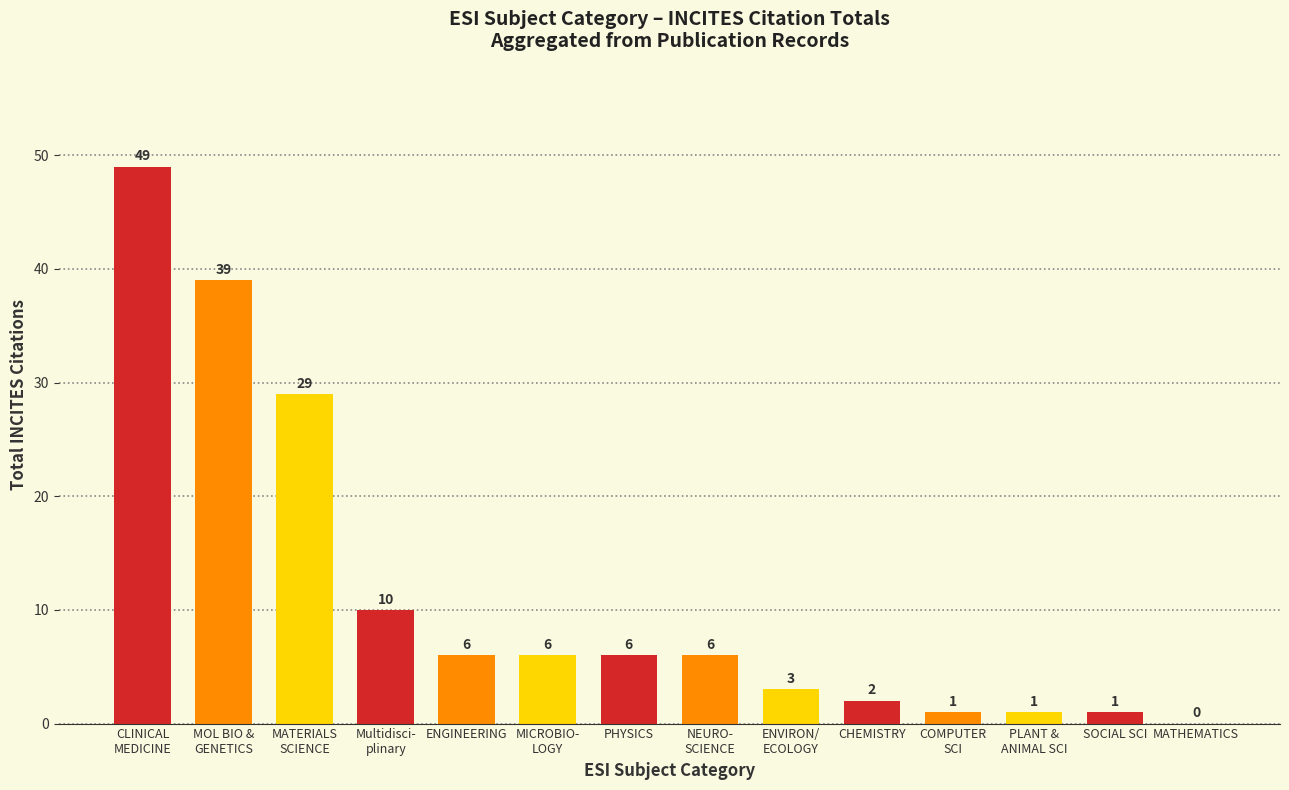

What is the change in value from ENGINEERING to CHEMISTRY?

-4